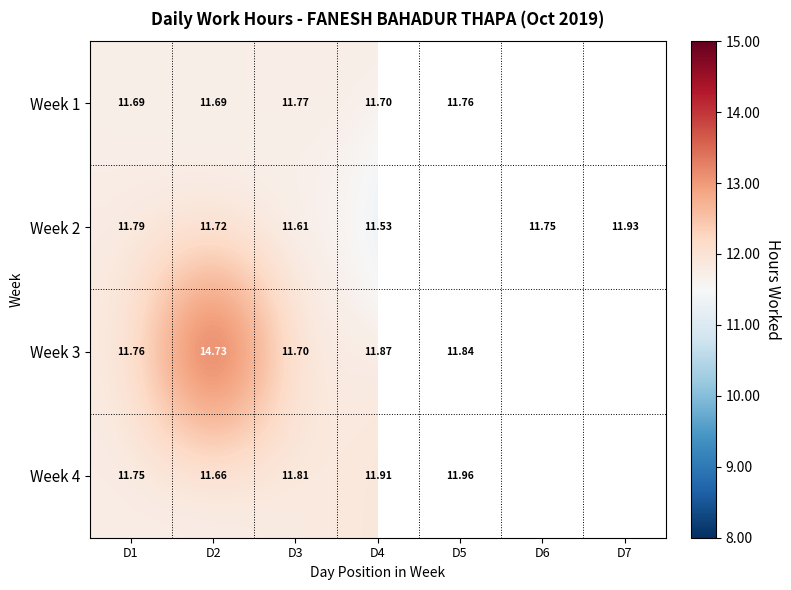

What is the difference between the highest and lowest values at D5?

2.7